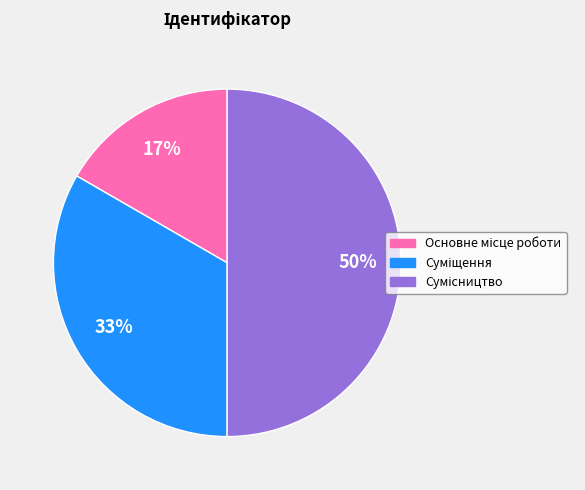

To the nearest percent, what is the average slice percentage?

33%